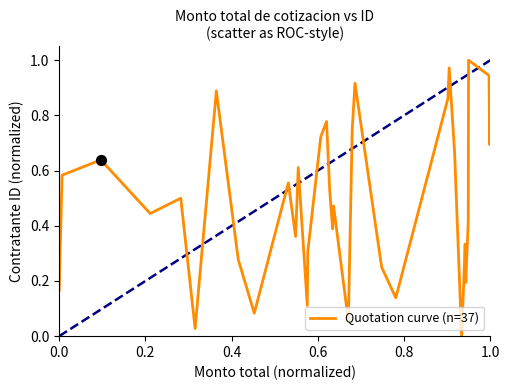

Does the chart have visible grid lines?

No